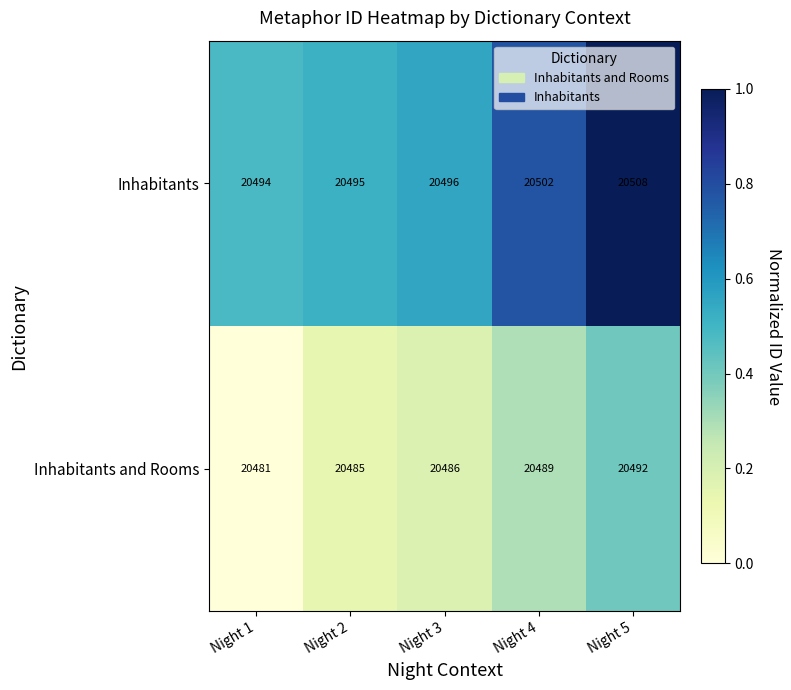

What is the greatest value displayed?

20508